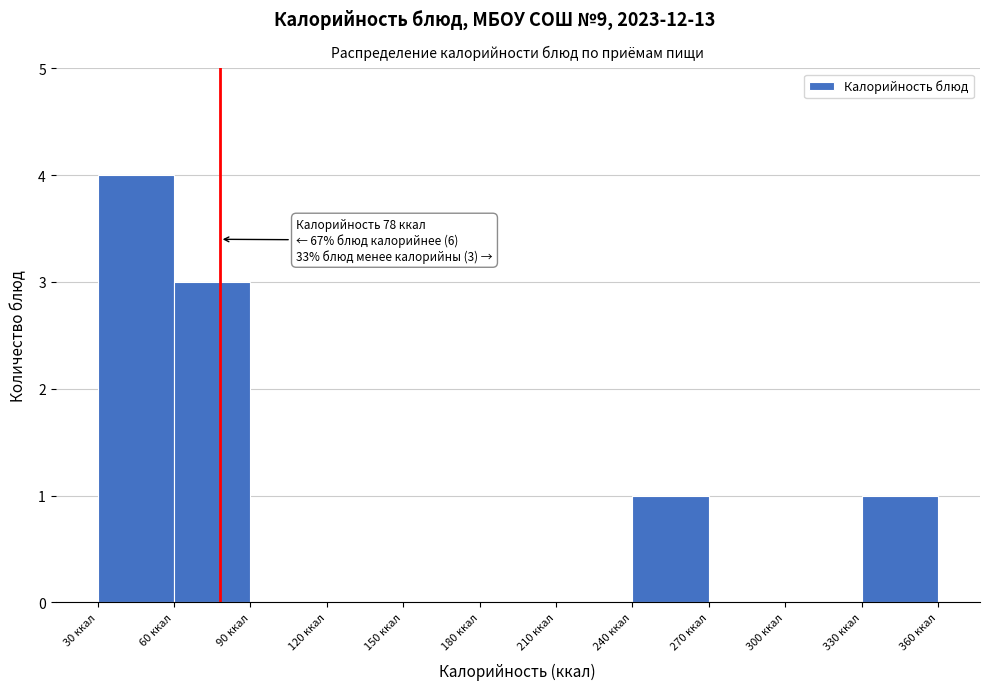

Over which range of the x-axis is the bar tallest?

30 to 60